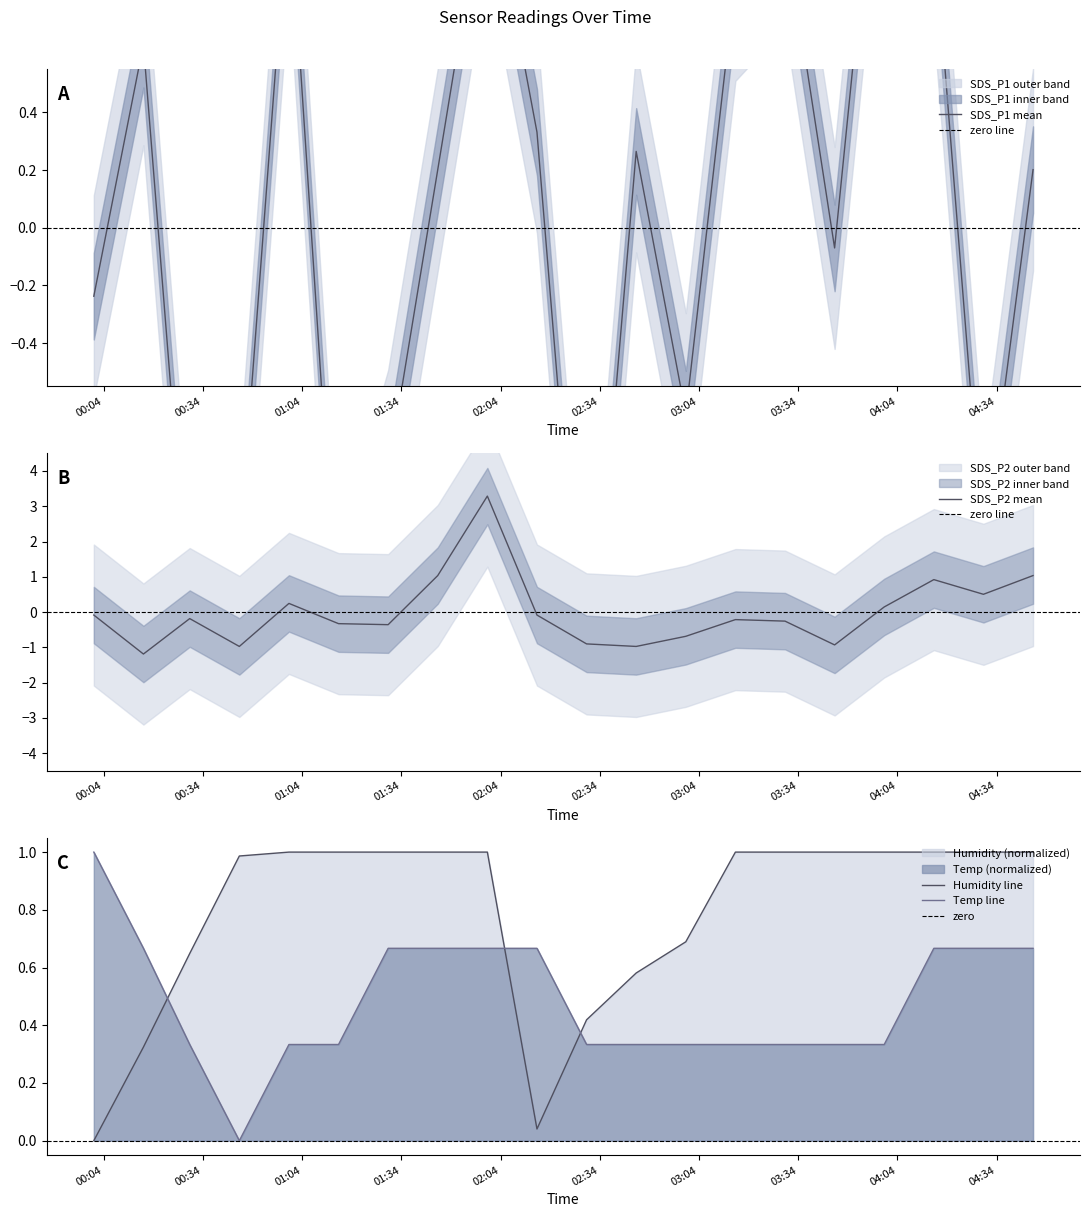

After their last crossing, which series has the higher values: Temp line or Humidity line?

Humidity line